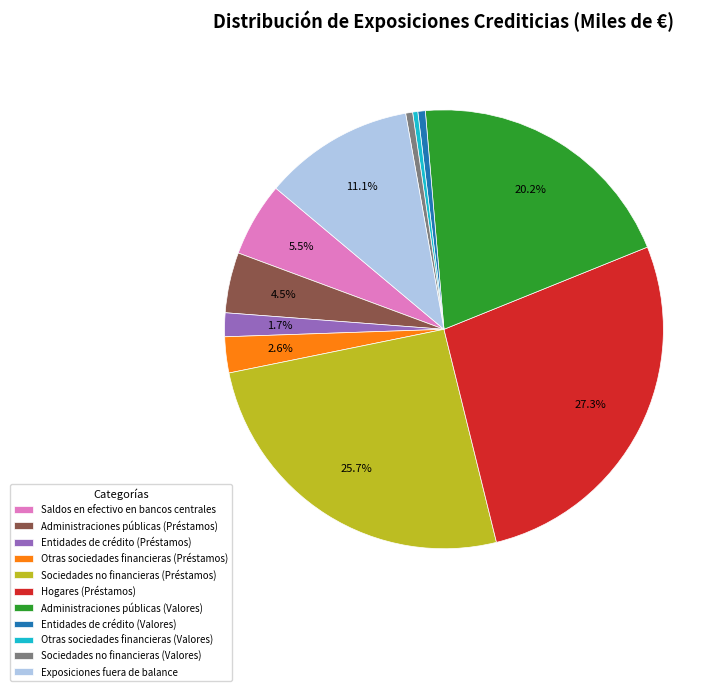

What percentage is the Administraciones públicas (Valores) slice, to the nearest percent?

20%